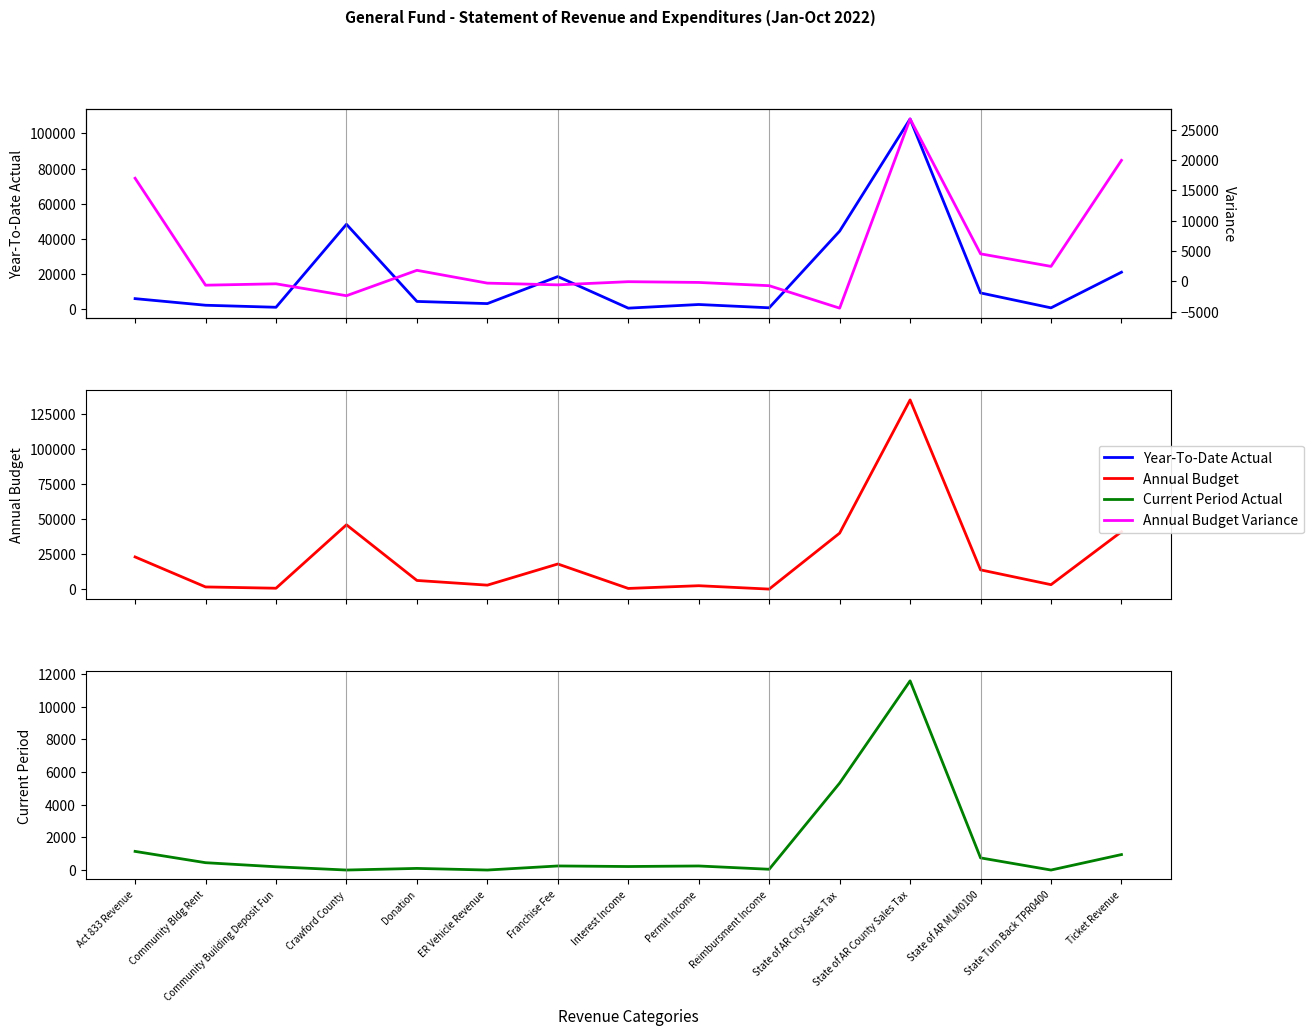

What is the average value of the Annual Budget Variance series?

4197.5